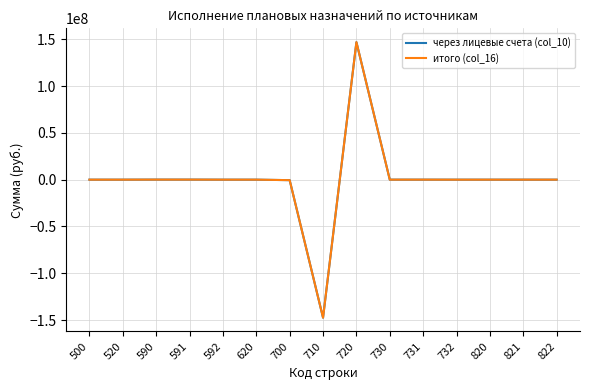

What is the minimum value shown in the chart?

-147449862.0